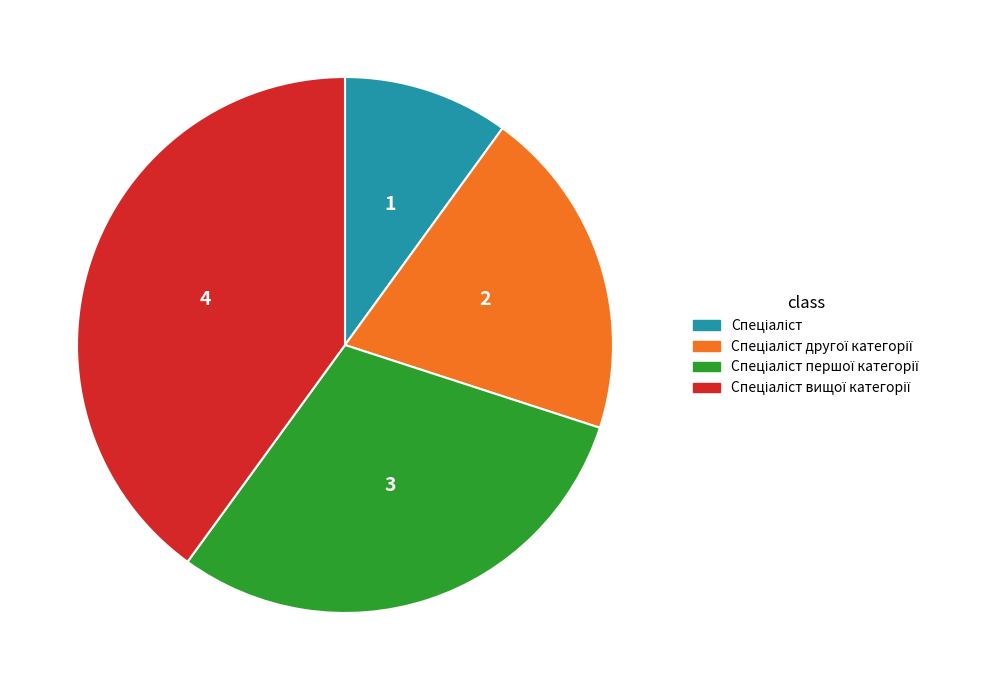

Is there any slice that represents more than half of the pie?

No